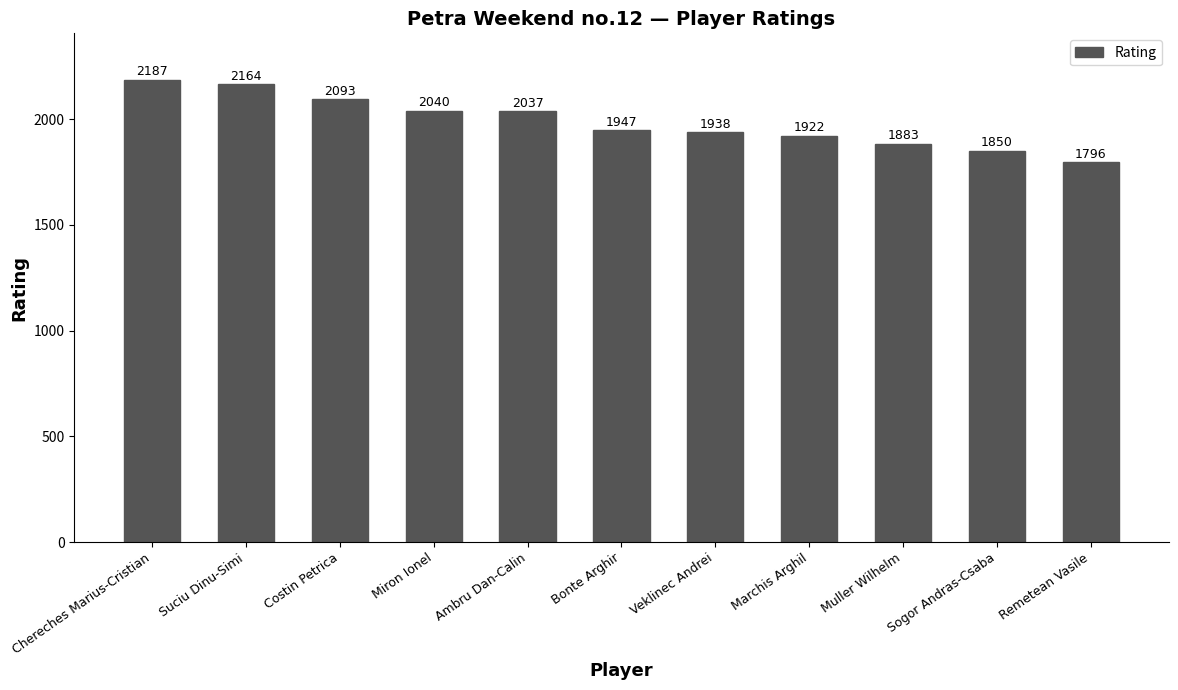

How many series are shown in this chart?

1